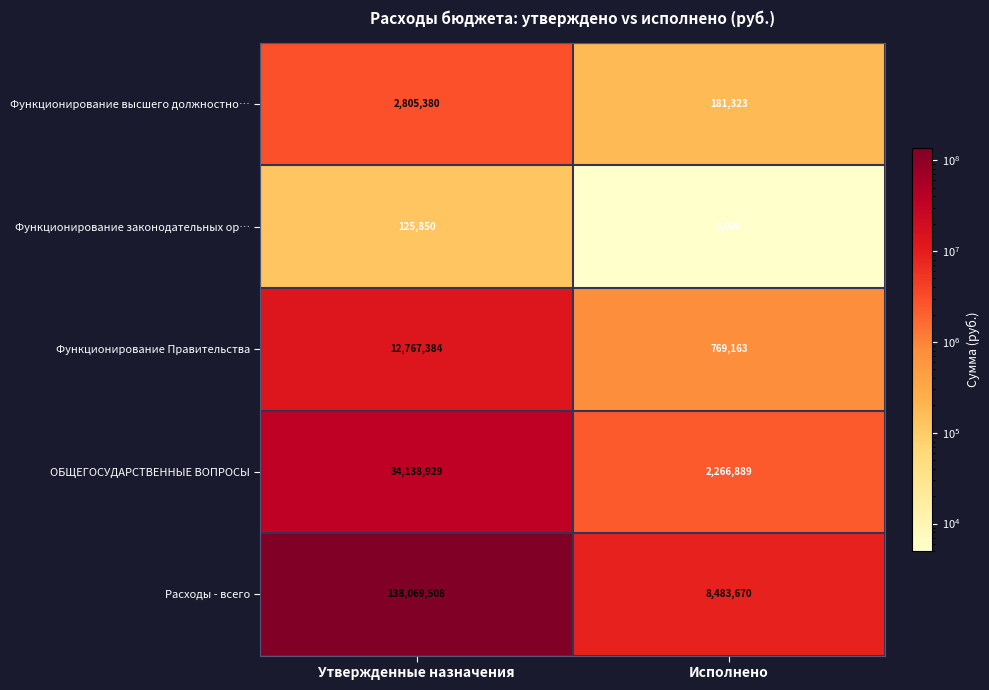

What is the difference between the Функционирование законодательных ор… values at Исполнено and Утвержденные назначения?

120850